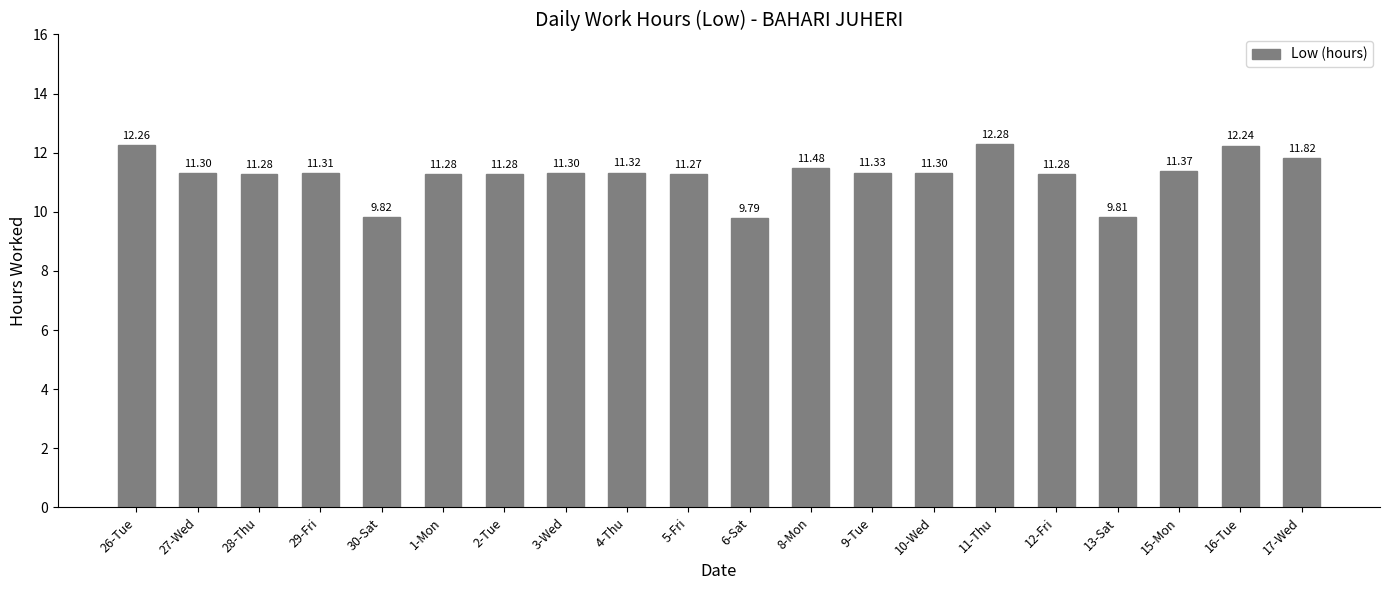

What is the approximate value at 3-Wed?

11.3